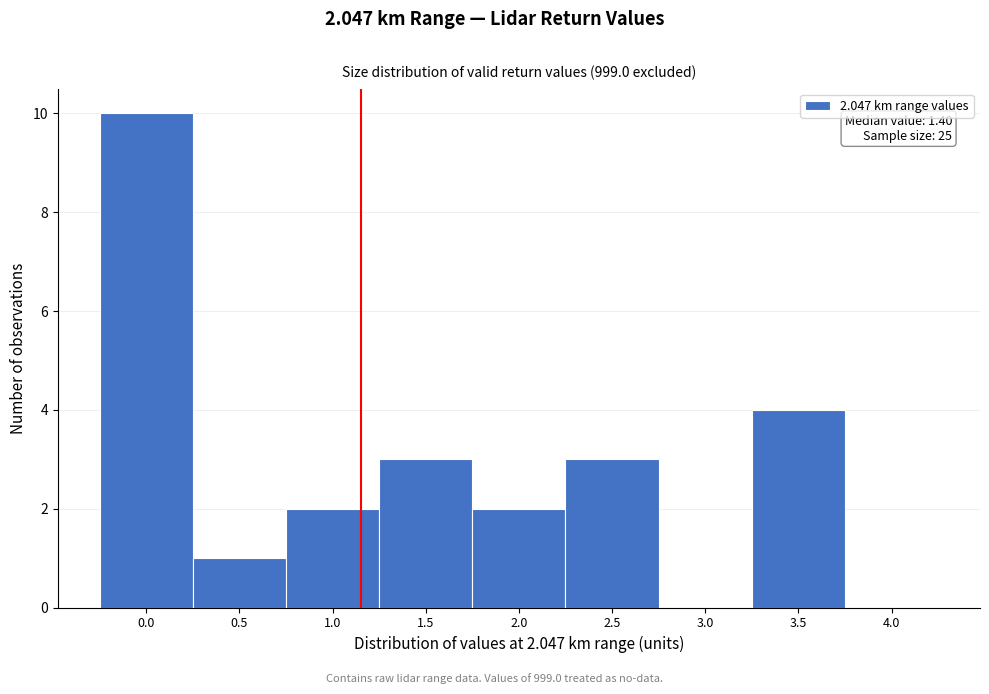

Reading left to right, list all the values displayed in this chart.

0.0=10	0.5=1	1.0=2	1.5=3	2.0=2	2.5=3	3.0=0	3.5=4	4.0=0